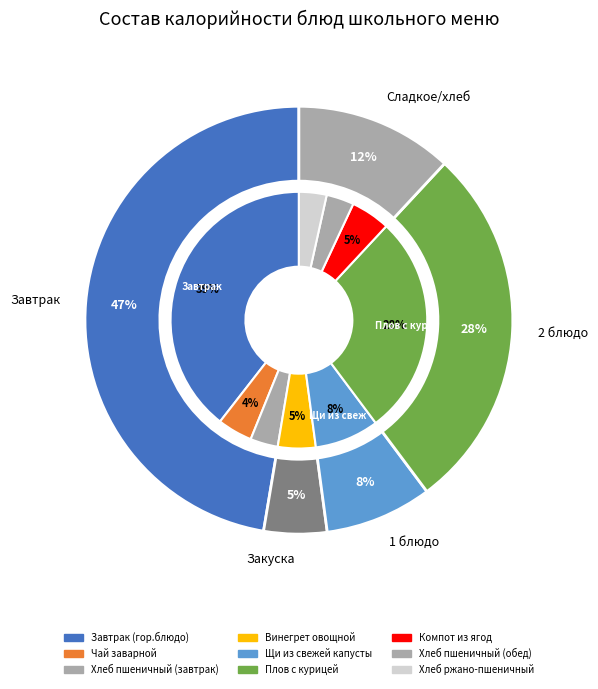

Is the sum of Хлеб пшеничный (завтрак) and Хлеб ржано-пшеничный greater than half?

No